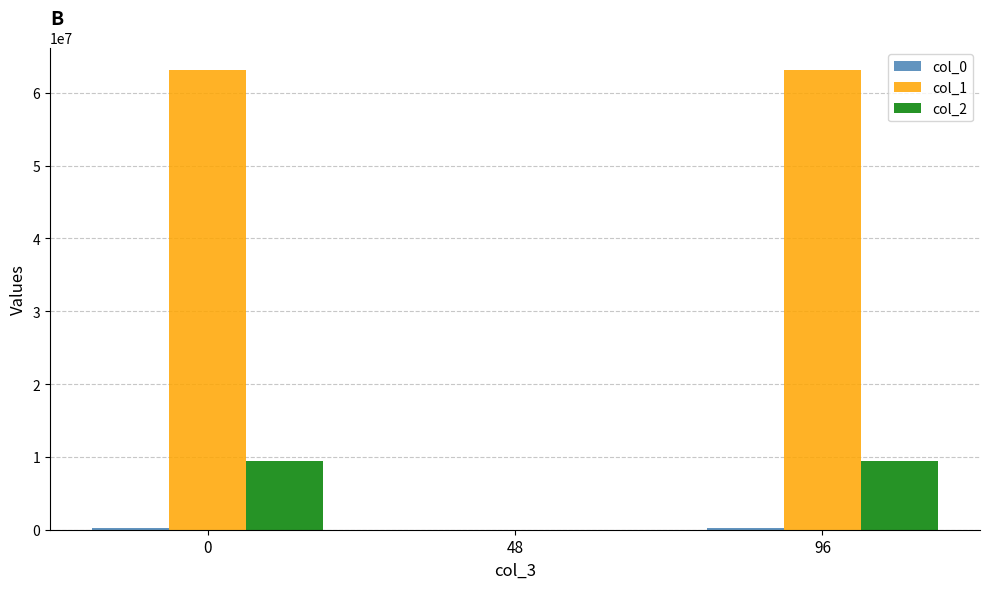

True or false: col_2 has a value of 5904536 at 48.

False